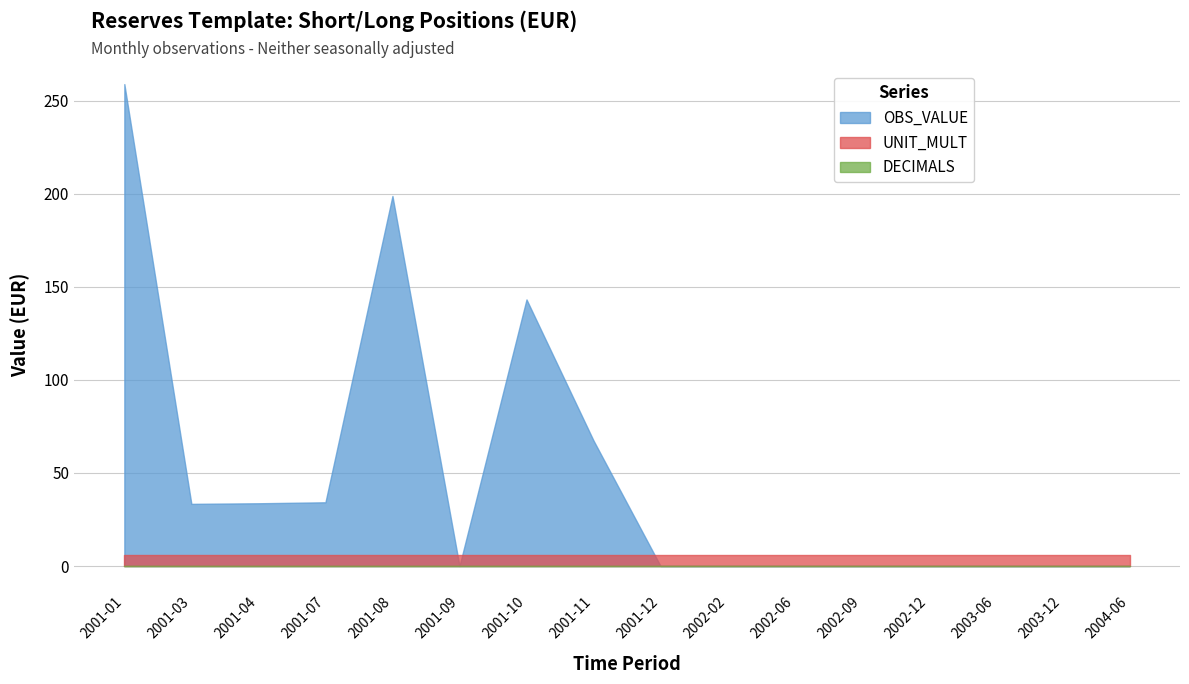

What is the difference between the highest and lowest values at 2003-12?

6.0